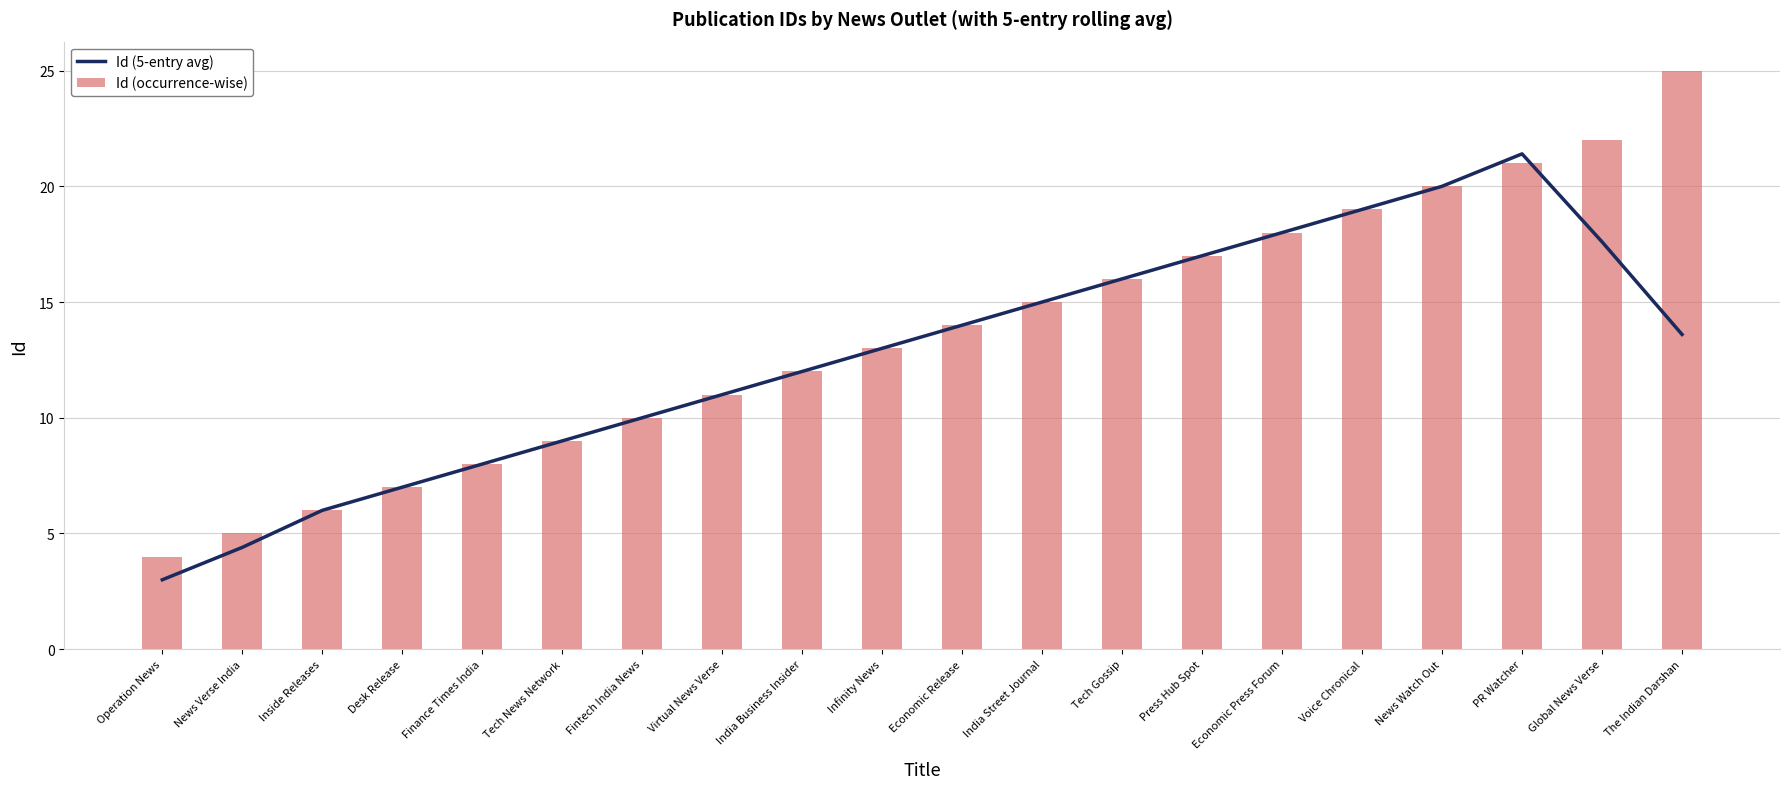

How many data points does each series have?

20